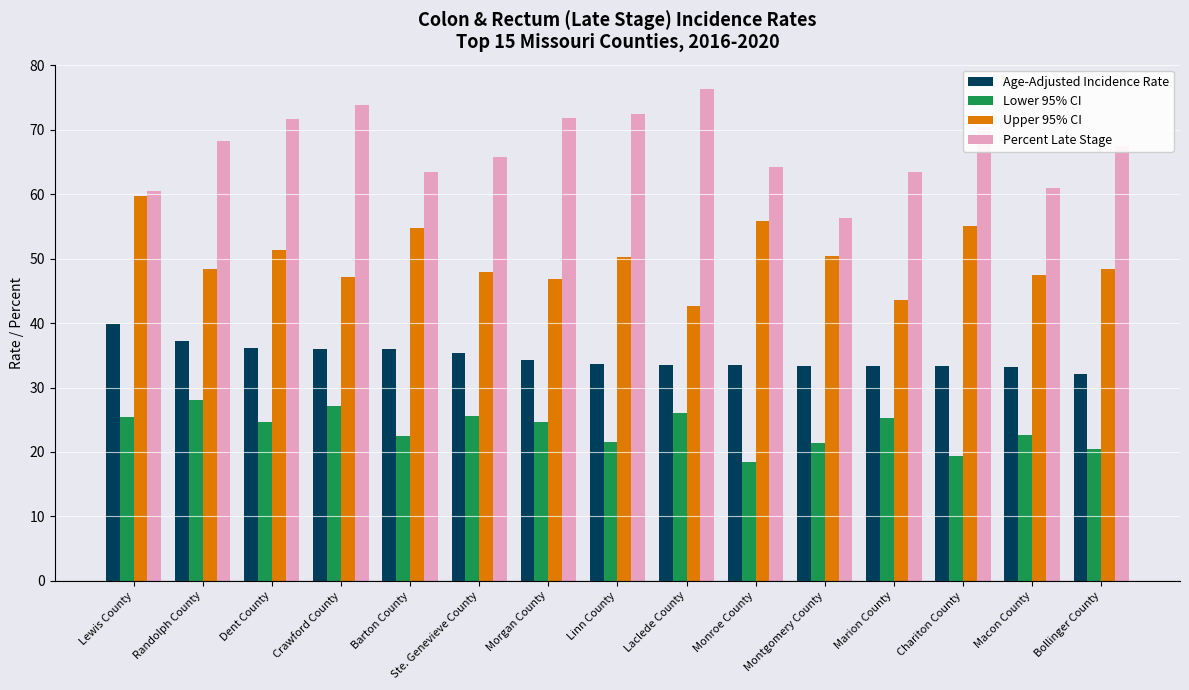

Which series has the largest range (max minus min)?

Percent Late Stage